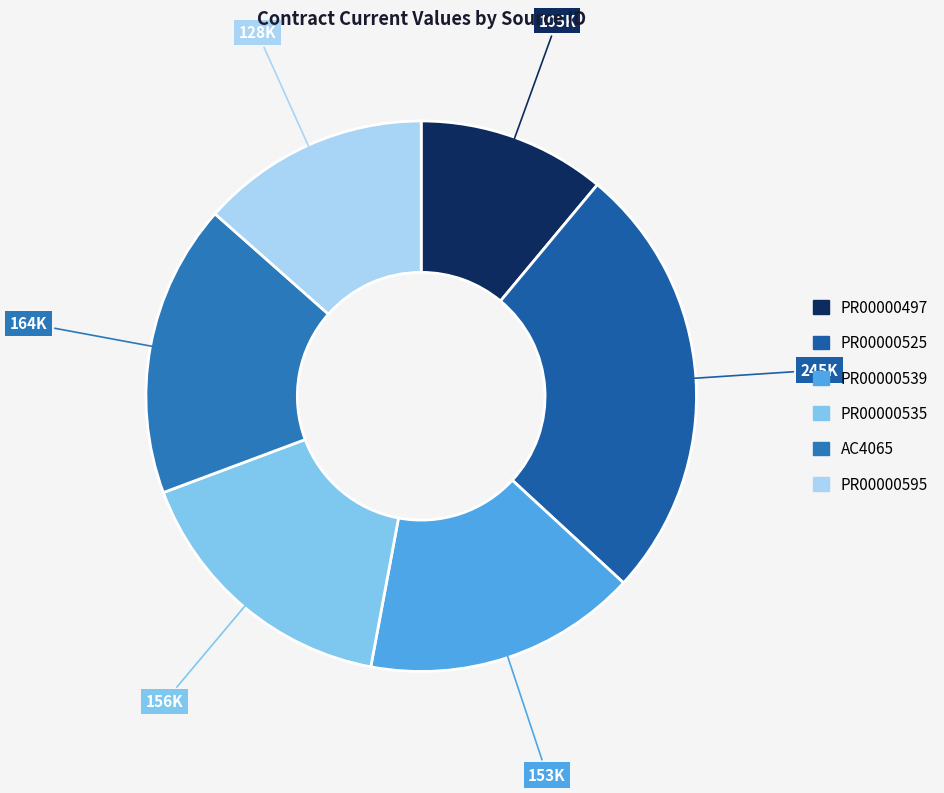

How many segments does this pie chart have?

6